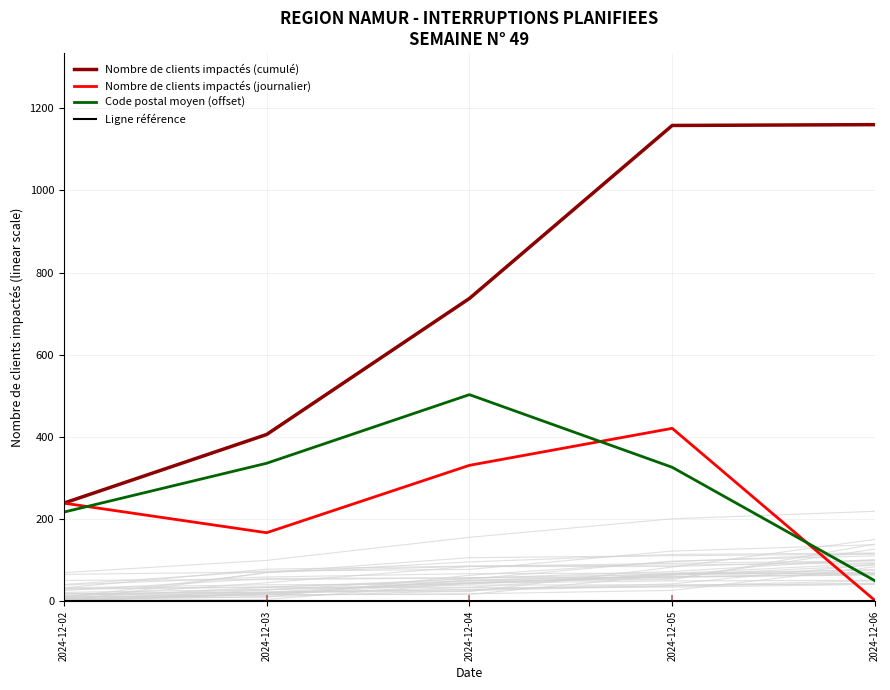

True or false: Code postal moyen (offset) has a value of 583.8 at 2024-12-05.

False